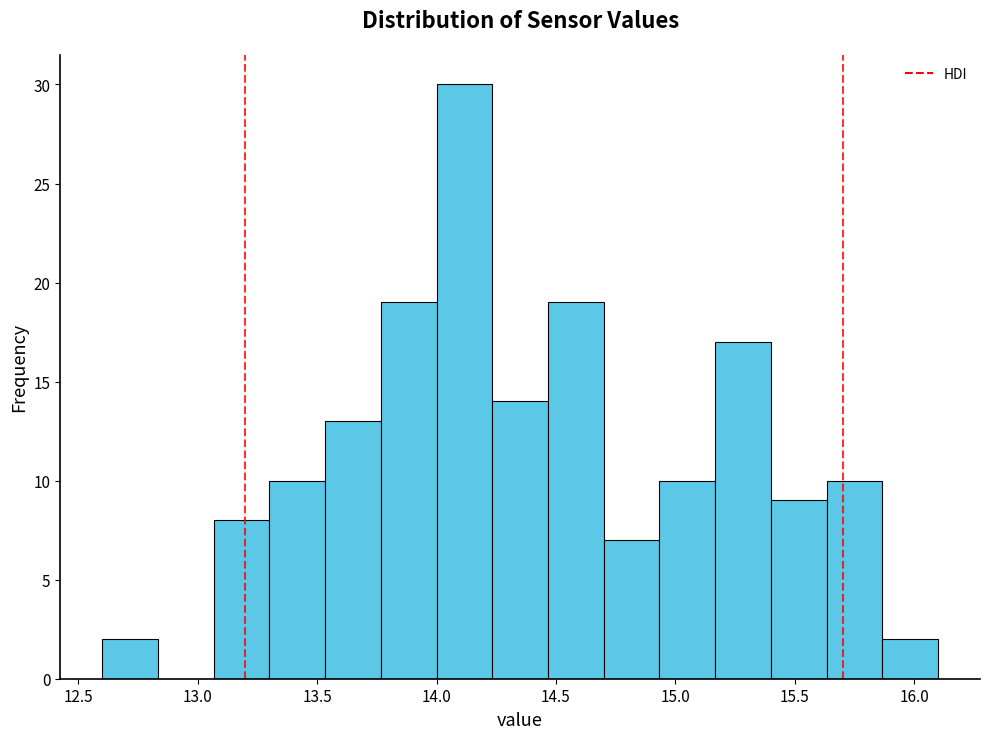

Reading left to right, list every bar in this chart as the range it spans on the x-axis followed by its height. Neither the bar edges nor the heights are printed on the chart, so give them approximately, as read against the axes.

12.60 to 12.85: 2
12.85 to 13.05: 0
13.05 to 13.30: 8
13.30 to 13.55: 10
13.55 to 13.75: 13
13.75 to 14.00: 19
14.00 to 14.25: 30
14.25 to 14.45: 14
14.45 to 14.70: 19
14.70 to 14.95: 7
14.95 to 15.15: 10
15.15 to 15.40: 17
15.40 to 15.65: 9
15.65 to 15.85: 10
15.85 to 16.10: 2